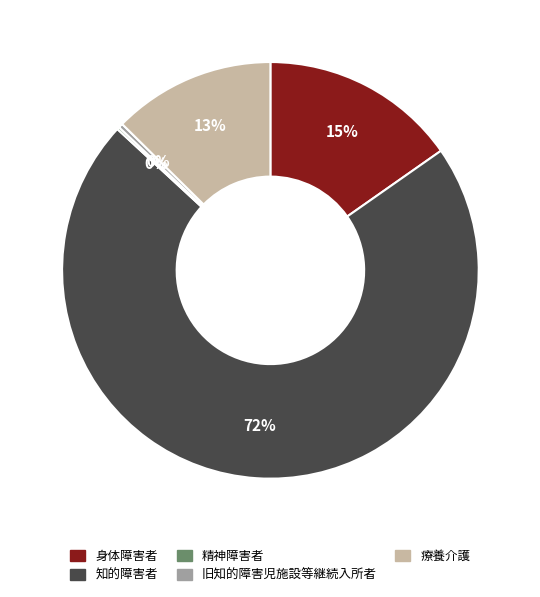

Does any single category account for the majority?

Yes